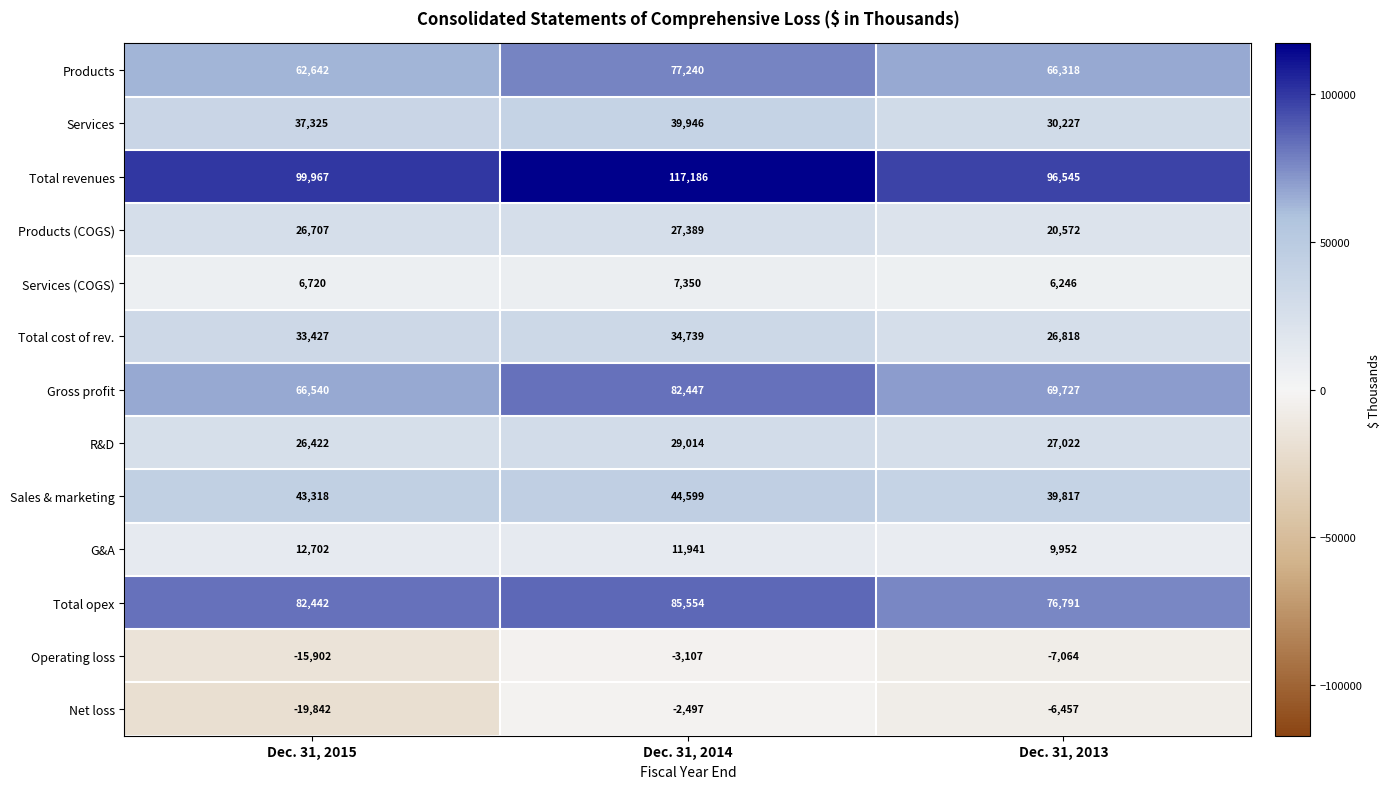

Count the R&D values in the range 26422 to 29014.

3